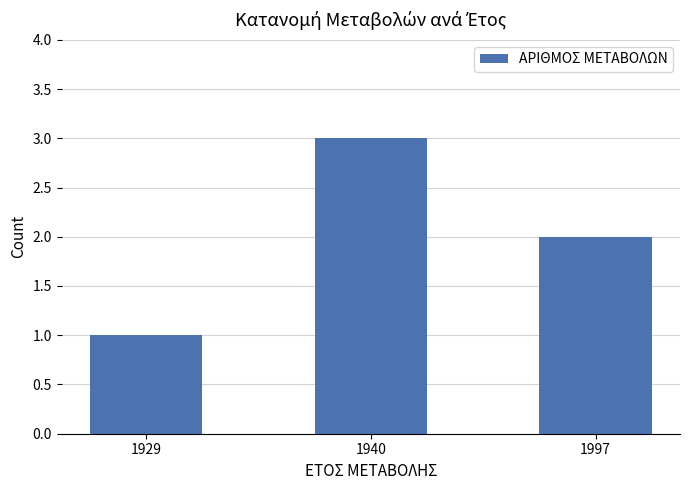

At which label does the data first exceed 2?

1940